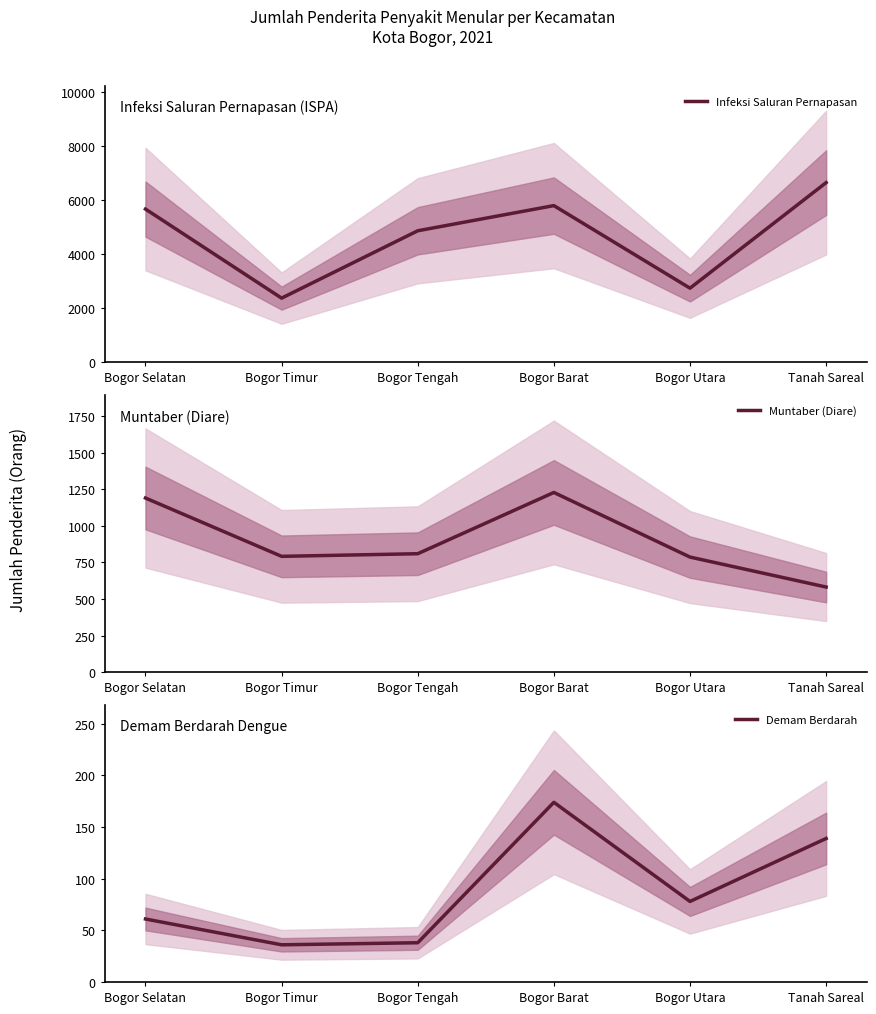

Which has a higher value, Bogor Selatan or Tanah Sareal?

Tanah Sareal